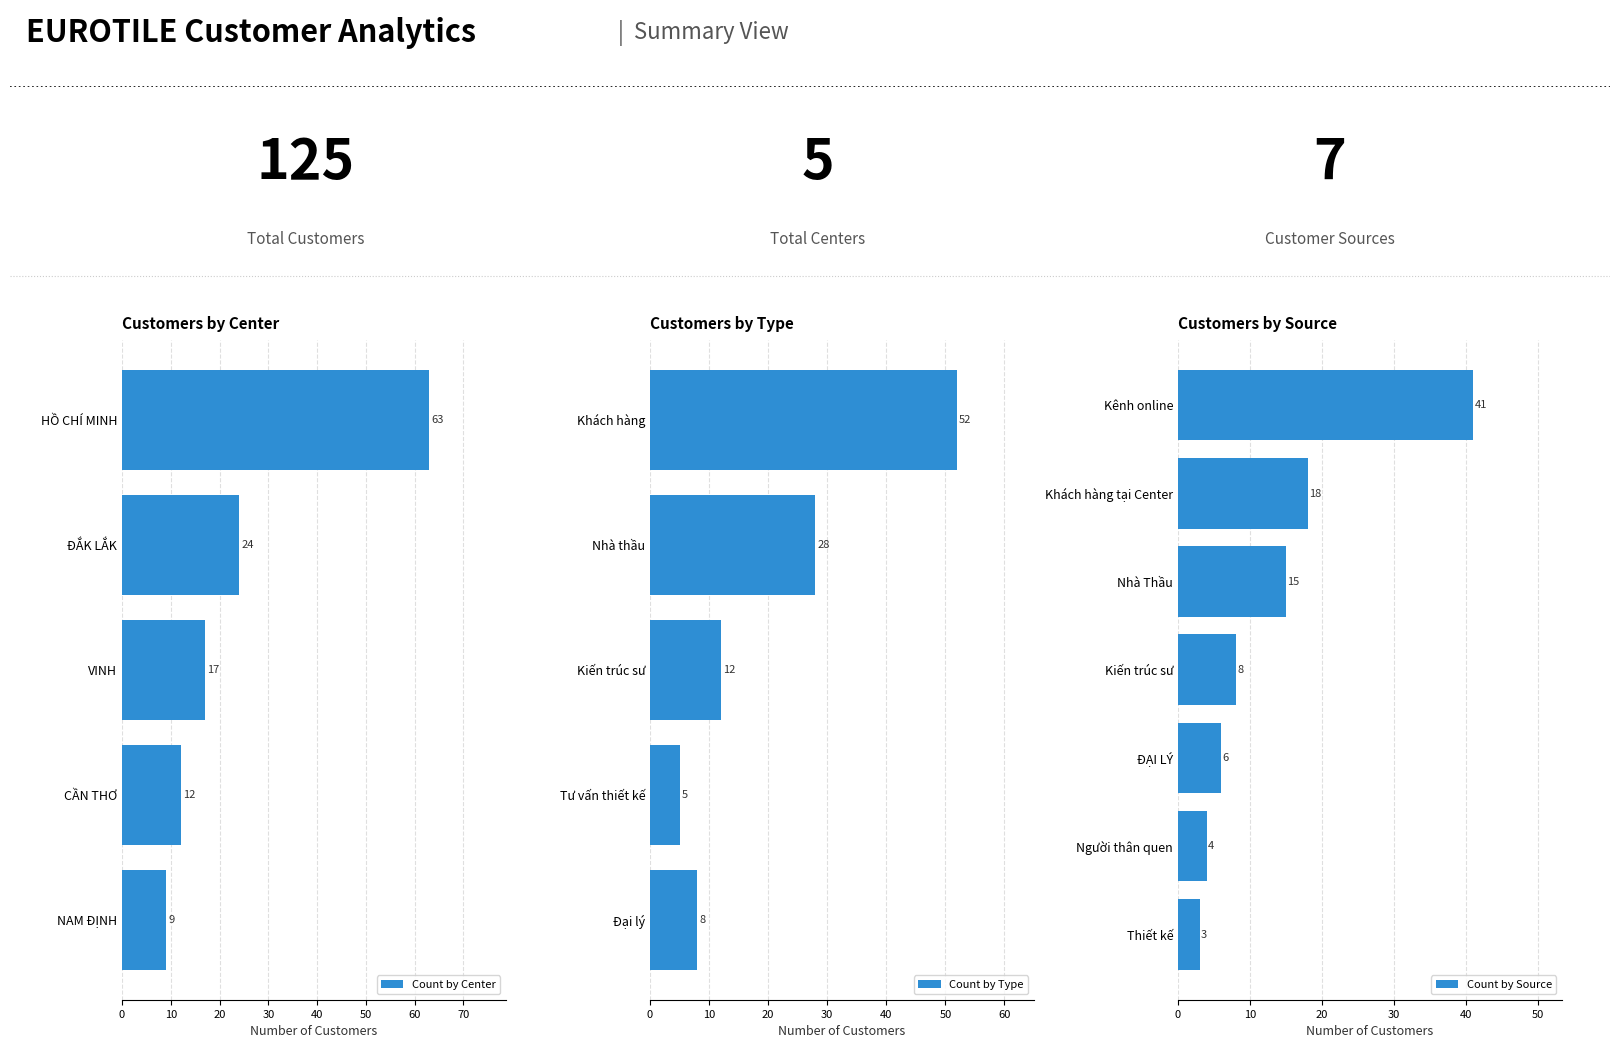

Where is Count by Center nearest to the value 36?

ĐẮK LẮK